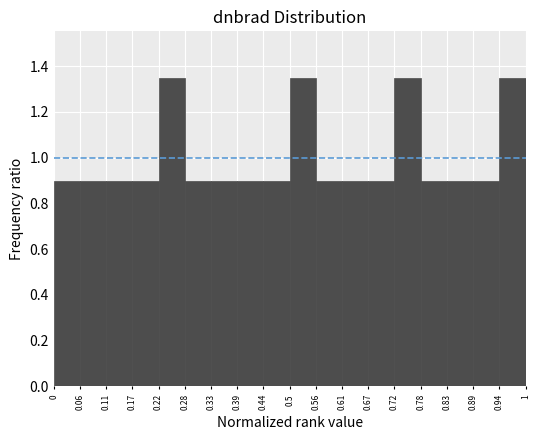

Reading left to right, transcribe this chart: for each bar, give the range it covers on the x-axis and its height. The values are not printed on the chart, so give them approximately, as read against the axis.

0 to 0.06: 0.90
0.06 to 0.11: 0.90
0.11 to 0.17: 0.90
0.17 to 0.22: 0.90
0.22 to 0.28: 1.36
0.28 to 0.33: 0.90
0.33 to 0.39: 0.90
0.39 to 0.44: 0.90
0.44 to 0.5: 0.90
0.5 to 0.56: 1.36
0.56 to 0.61: 0.90
0.61 to 0.67: 0.90
0.67 to 0.72: 0.90
0.72 to 0.78: 1.36
0.78 to 0.83: 0.90
0.83 to 0.89: 0.90
0.89 to 0.94: 0.90
0.94 to 1: 1.36